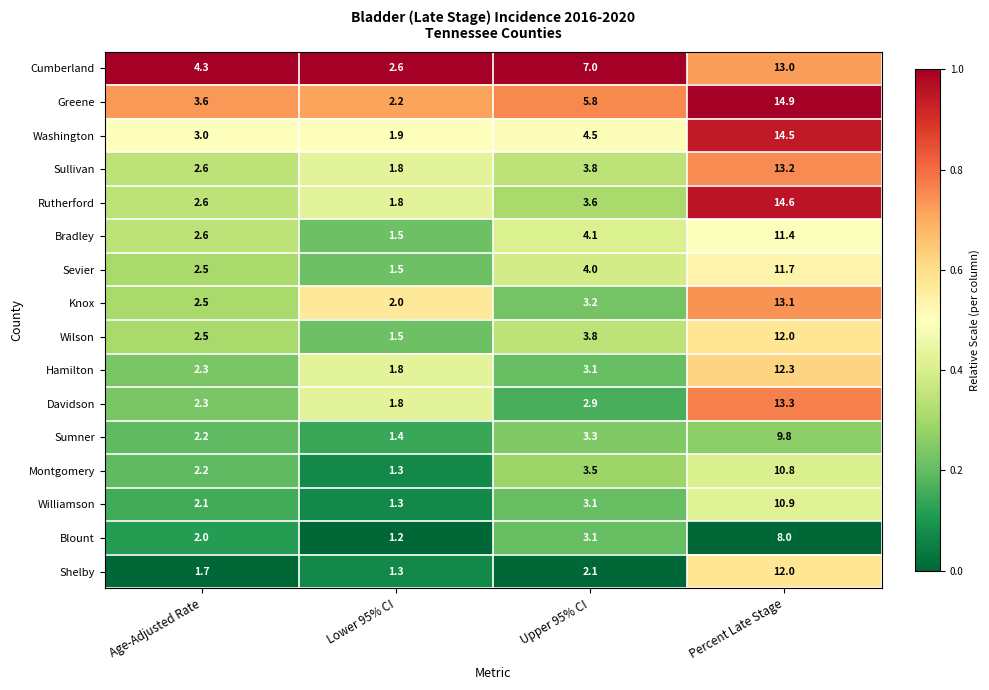

What is the sum of the Williamson values at Percent Late Stage and Lower 95% CI?

12.2